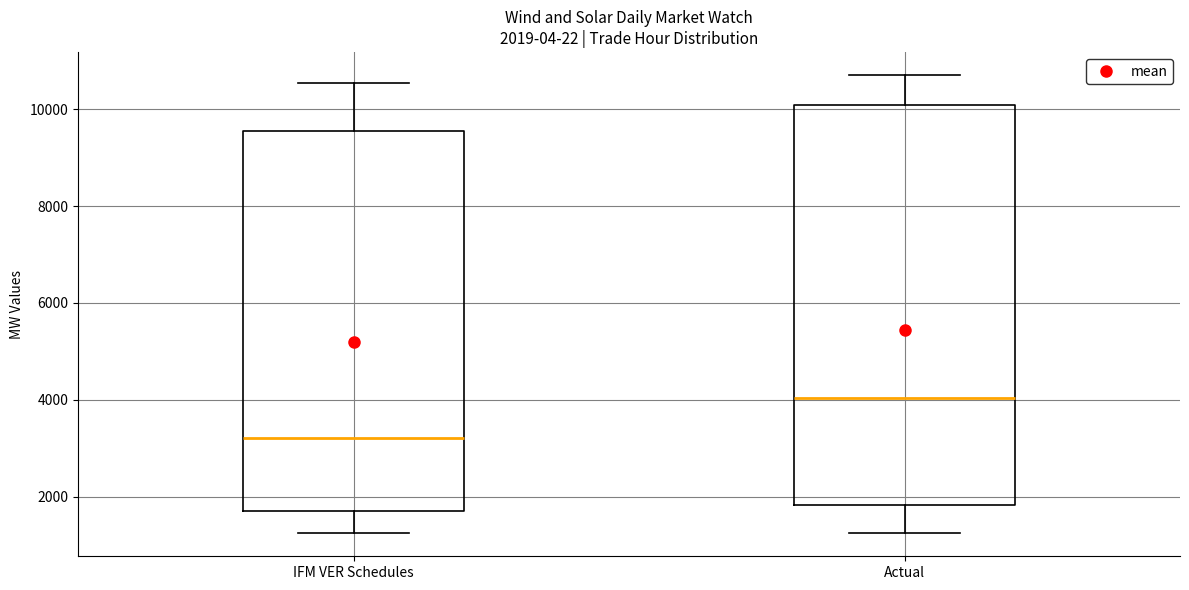

Comparing the boxes themselves (not the whiskers), which one is the tallest?

Actual